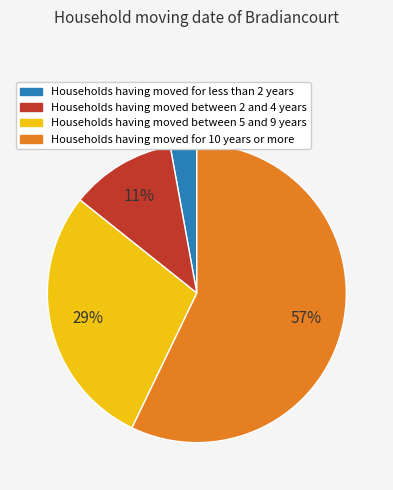

Which category has the biggest portion of the pie?

Households having moved for 10 years or more